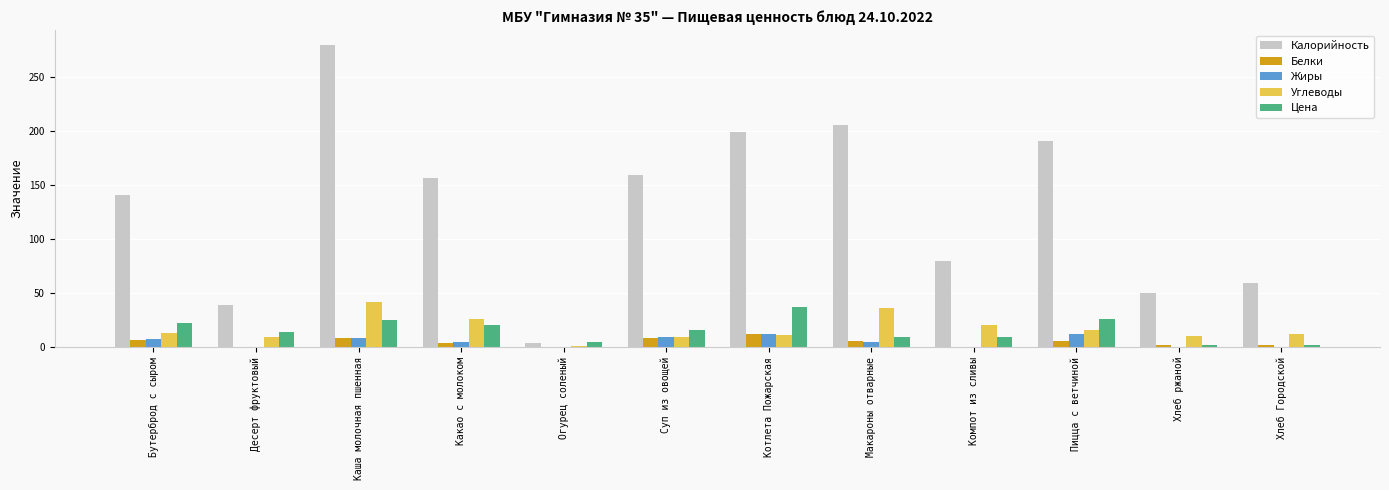

What is the difference between the Цена values at Бутерброд с сыром and Хлеб Городской?

20.0